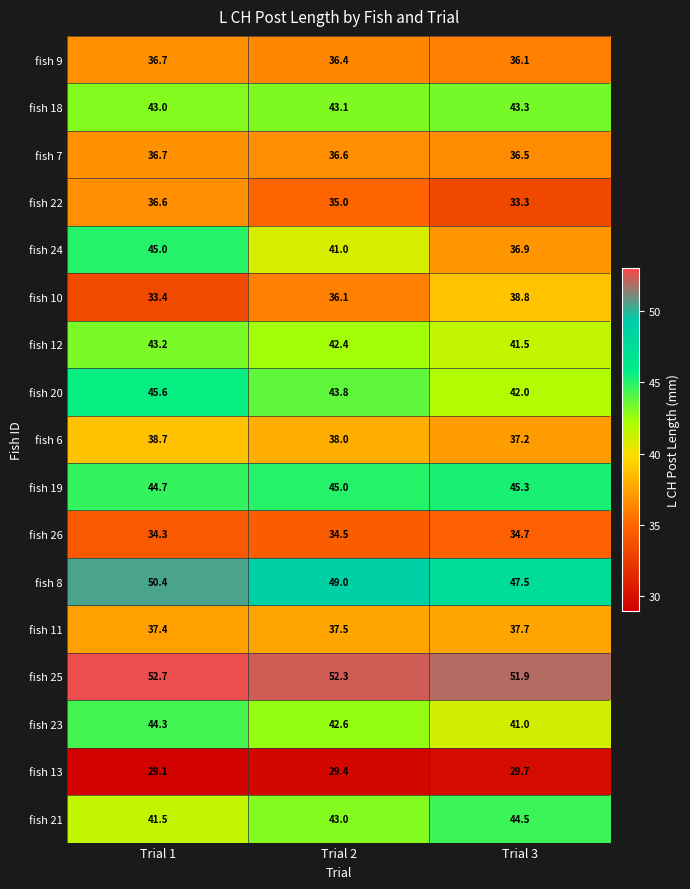

At how many categories does at least one series exceed 36?

3